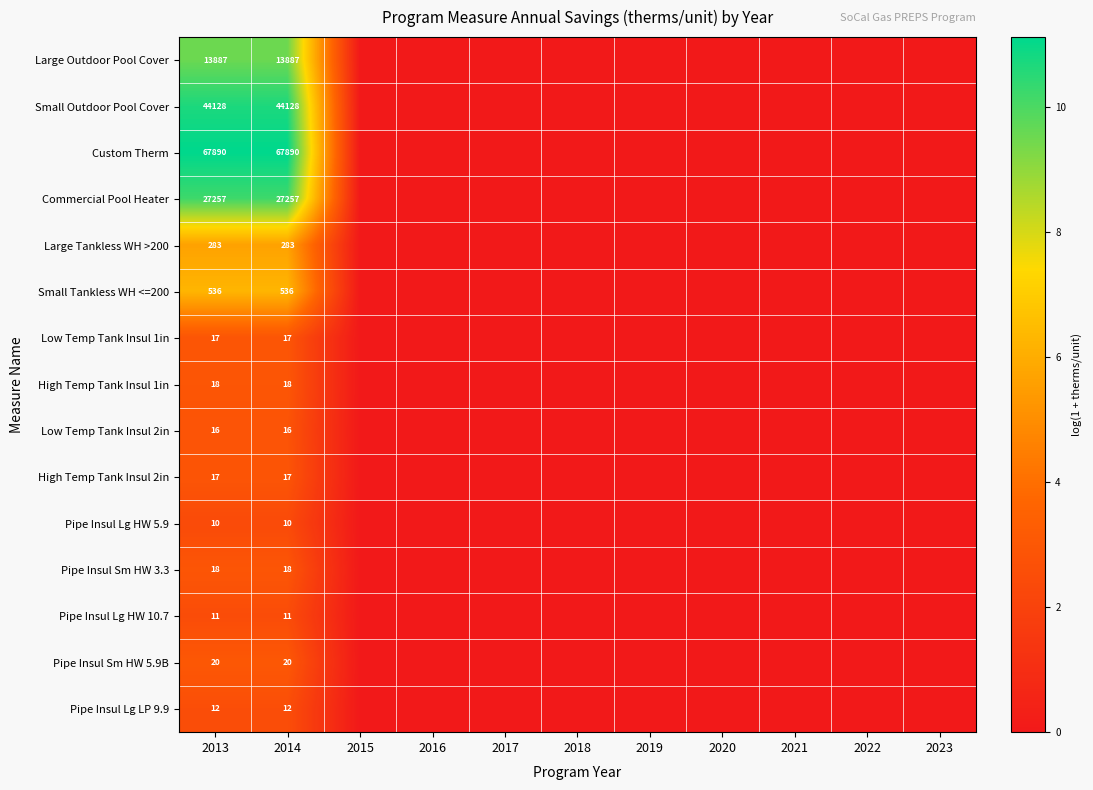

Which has a higher value, 2023 or 2018?

2023